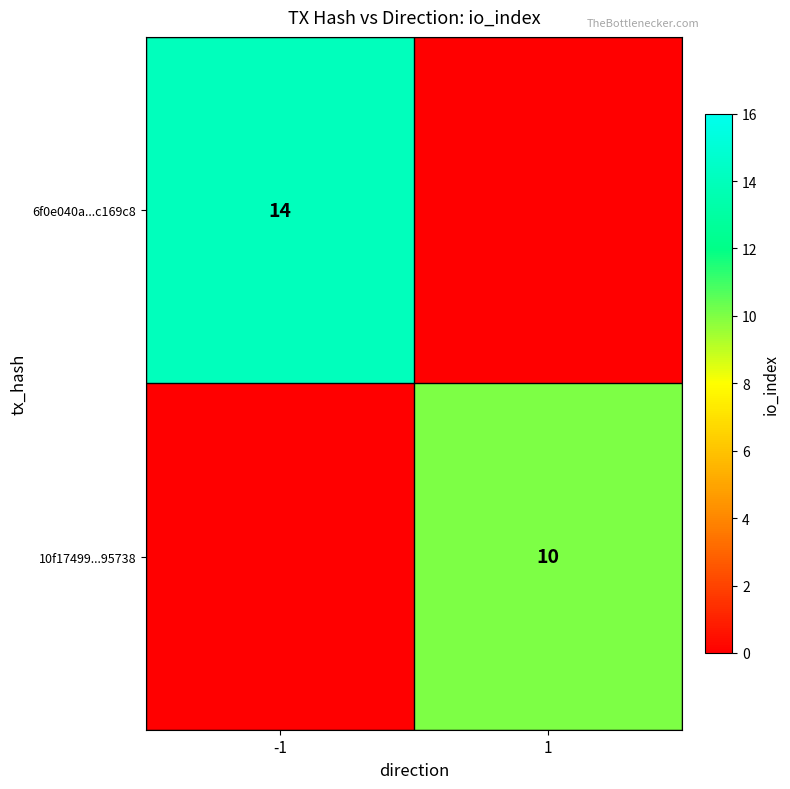

Between -1 and 1, which series saw the biggest shift?

6f0e040a...c169c8